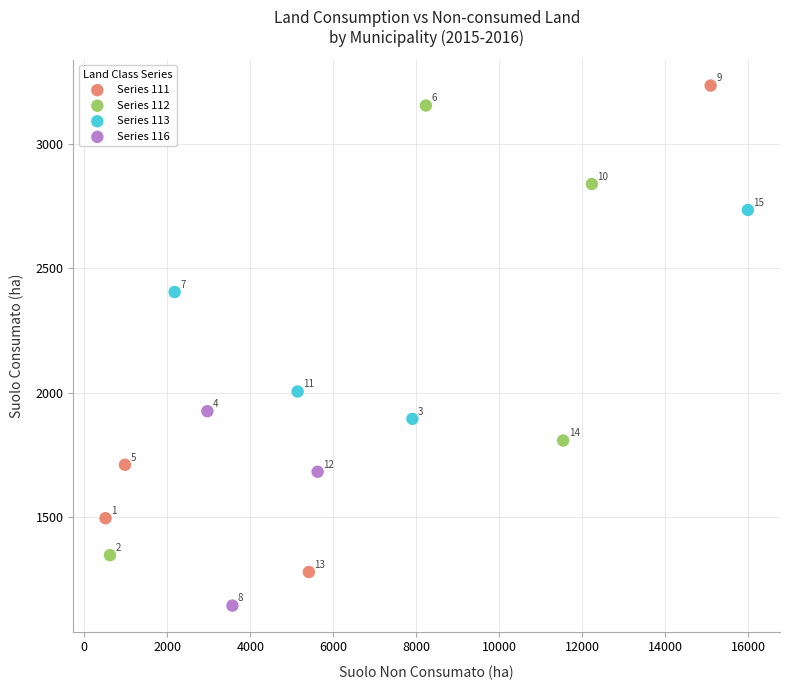

Which series reaches the minimum Y coordinate?

Series 116